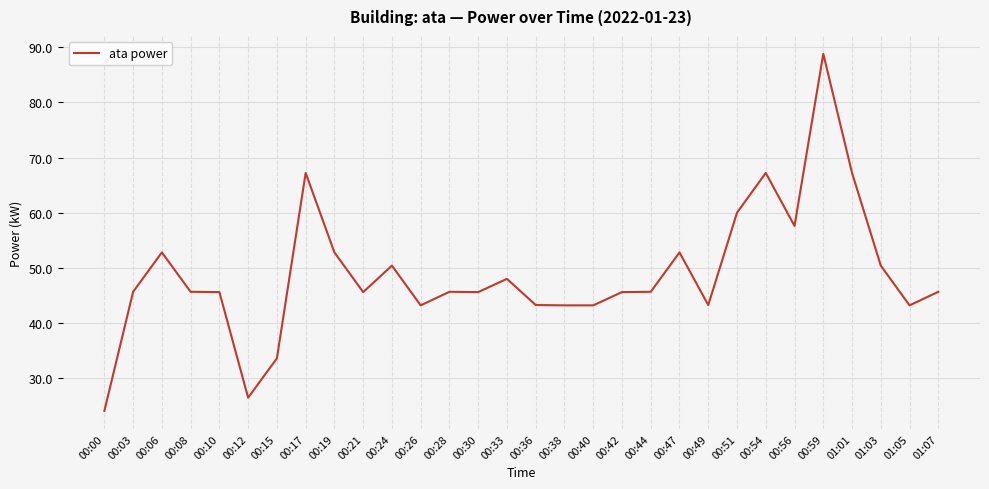

How many lines are shown in the chart?

1